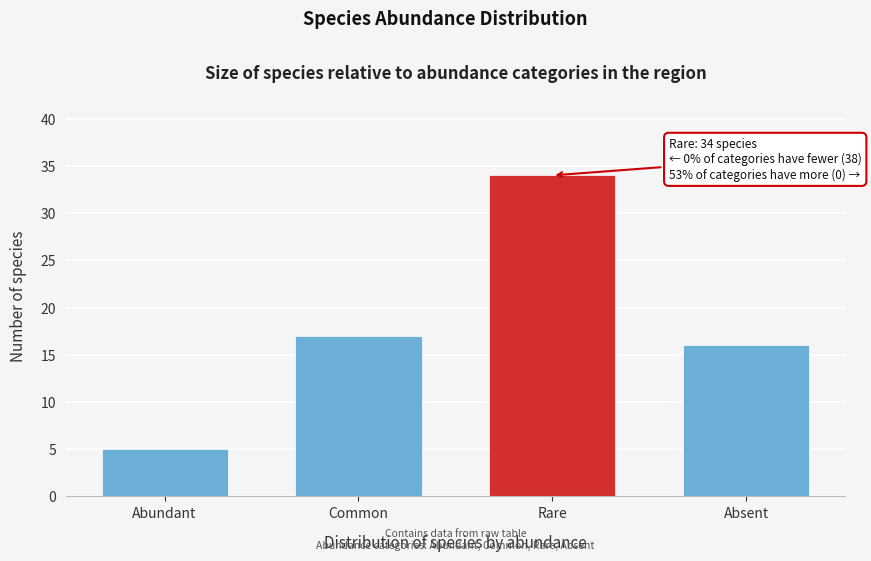

Reading right to left, what are all the values shown in this chart?

16	34	17	5